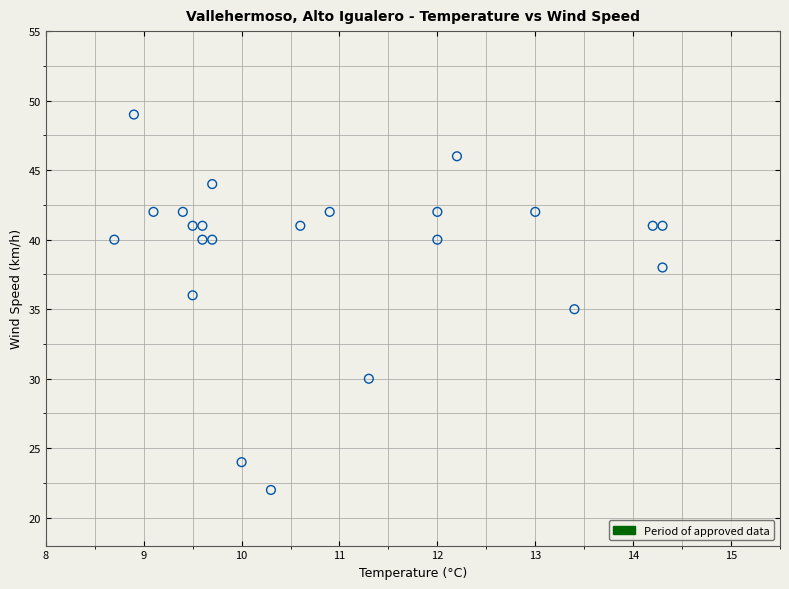

What is the range of Y values (max minus min)?

27